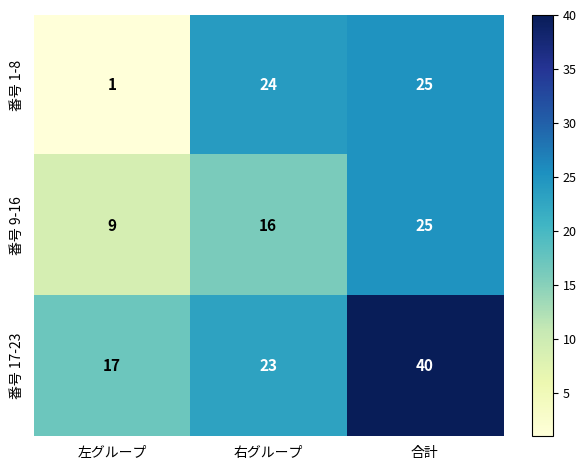

What is the average value of the 番号 17-23 series?

27